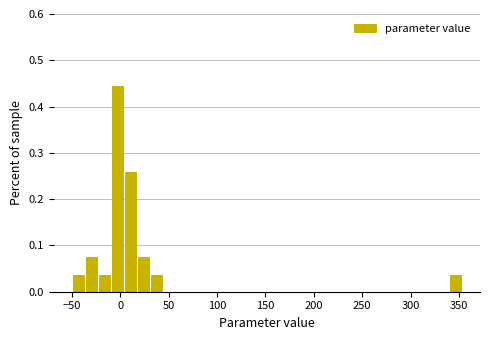

Around what value on the x-axis is the tallest bar? Give the approximate position of its centre, as read against the axis.

-5